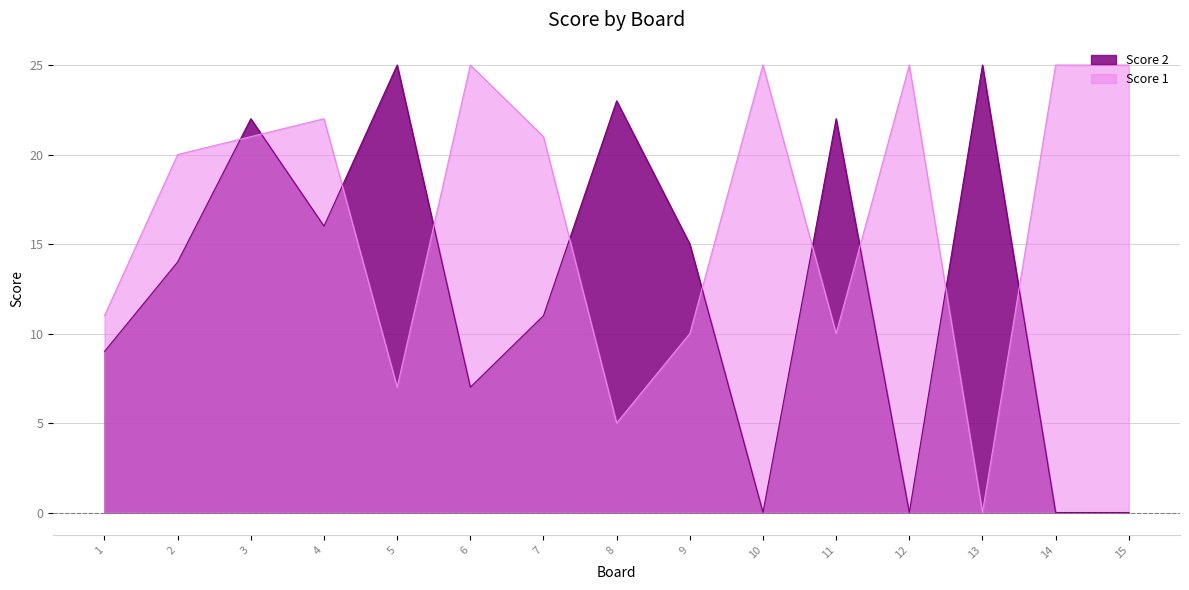

Reading left to right, extract all data points from this chart.

Score 1: 1=11	2=20	3=21	4=22	5=7	6=25	7=21	8=5	9=10	10=25	11=10	12=25	13=0	14=25	15=25
Score 2: 1=9	2=14	3=22	4=16	5=25	6=7	7=11	8=23	9=15	10=0	11=22	12=0	13=25	14=0	15=0